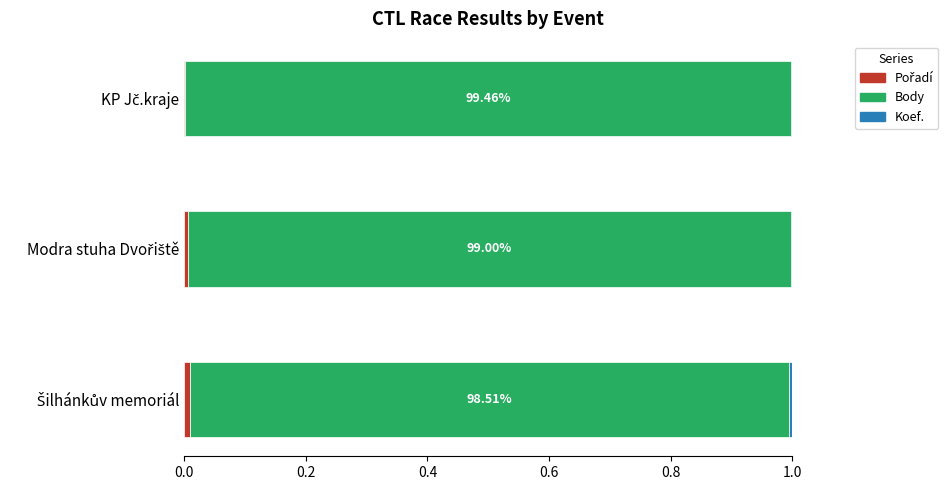

How many distinct data groups are displayed?

3